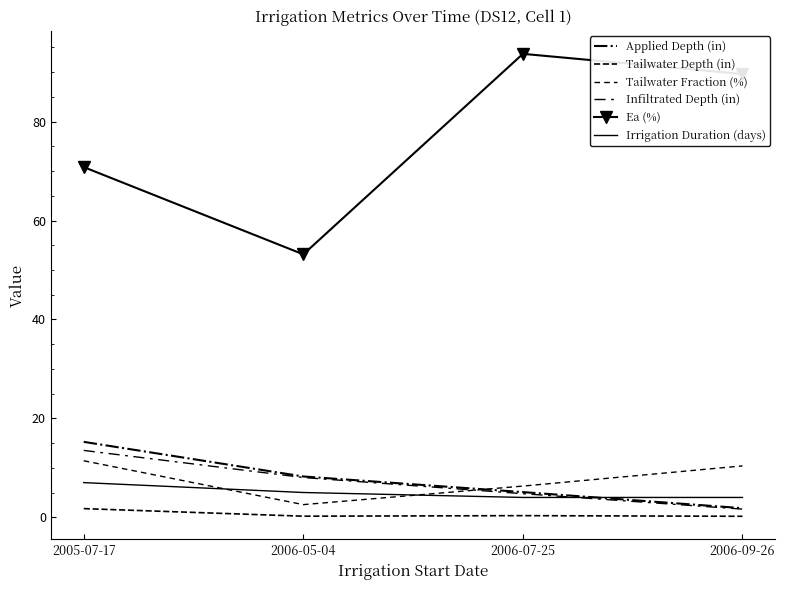

What is the total value across all series at 2006-05-04?

77.2